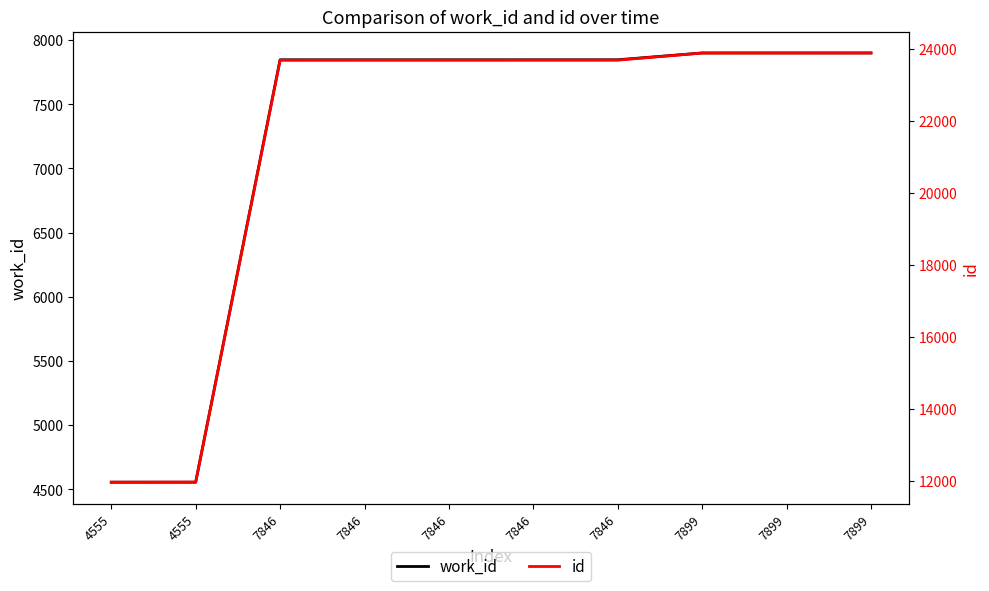

What are all the series names shown in the legend?

work_id, id